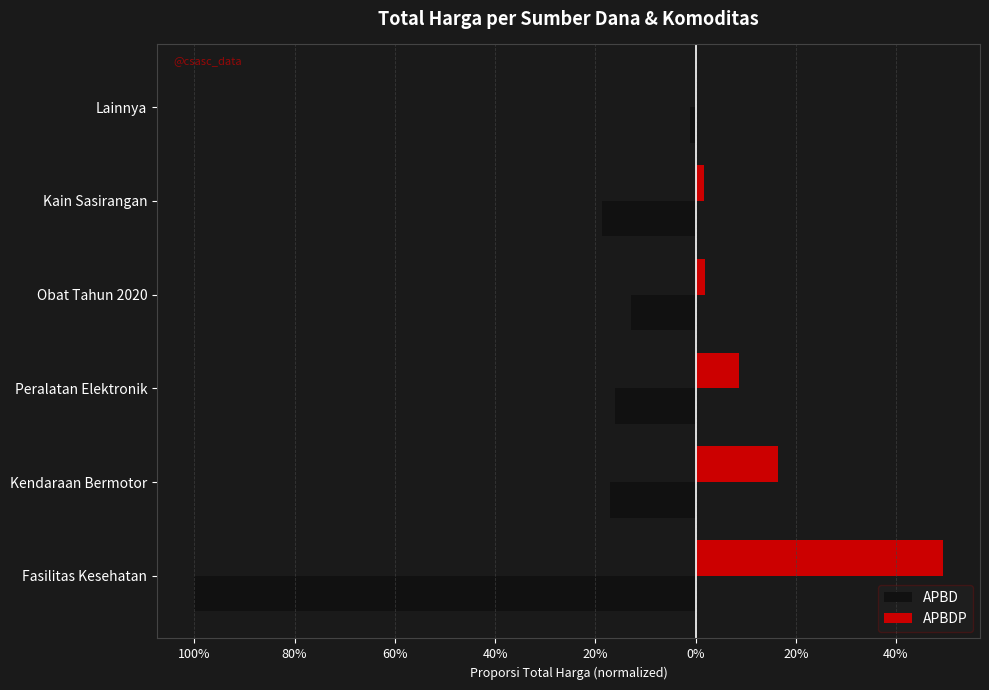

What are all the series names shown in the legend?

APBD, APBDP